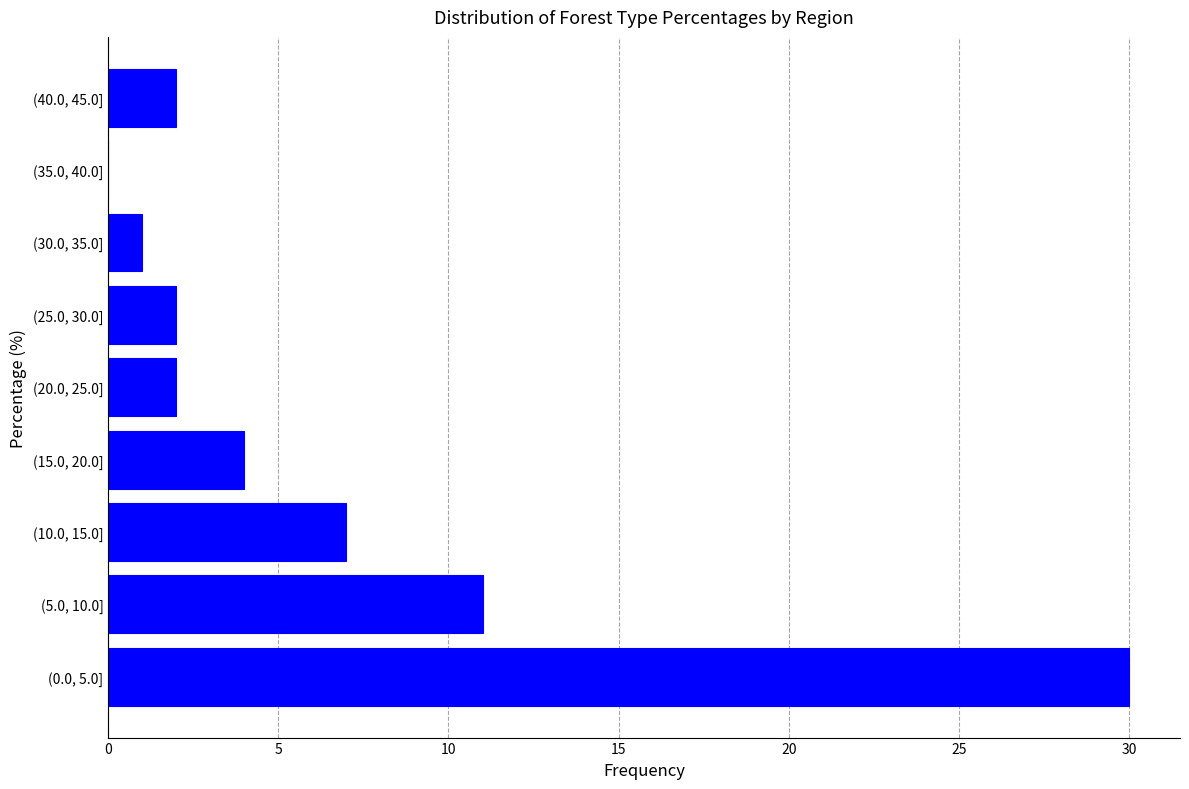

Reading top to bottom, what are all the values shown in this chart?

(40.0, 45.0]=2	(35.0, 40.0]=0	(30.0, 35.0]=1	(25.0, 30.0]=2	(20.0, 25.0]=2	(15.0, 20.0]=4	(10.0, 15.0]=7	(5.0, 10.0]=11	(0.0, 5.0]=30